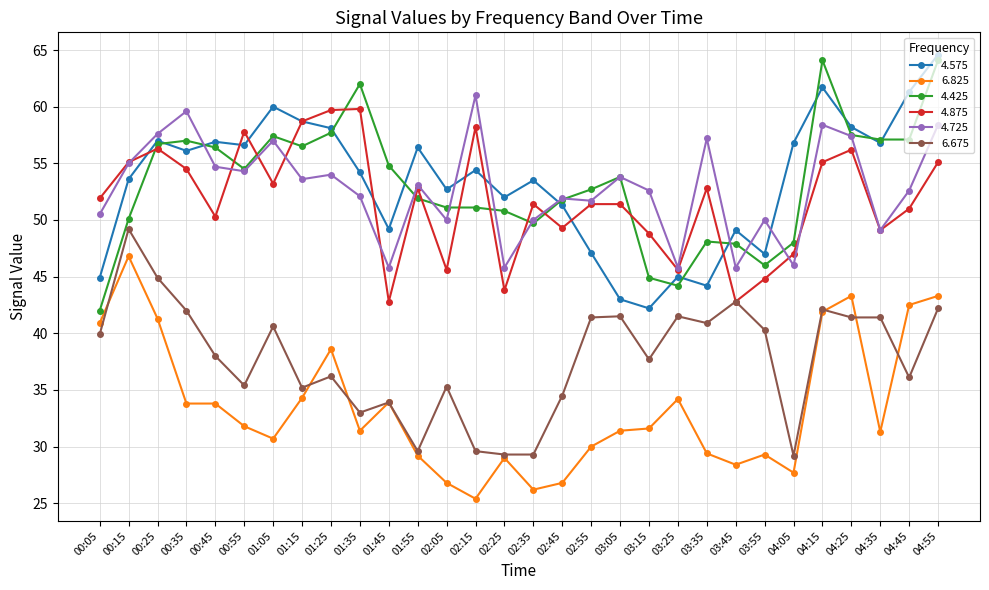

The 4.425 series shows 62.0 at 01:35. True or false?

True